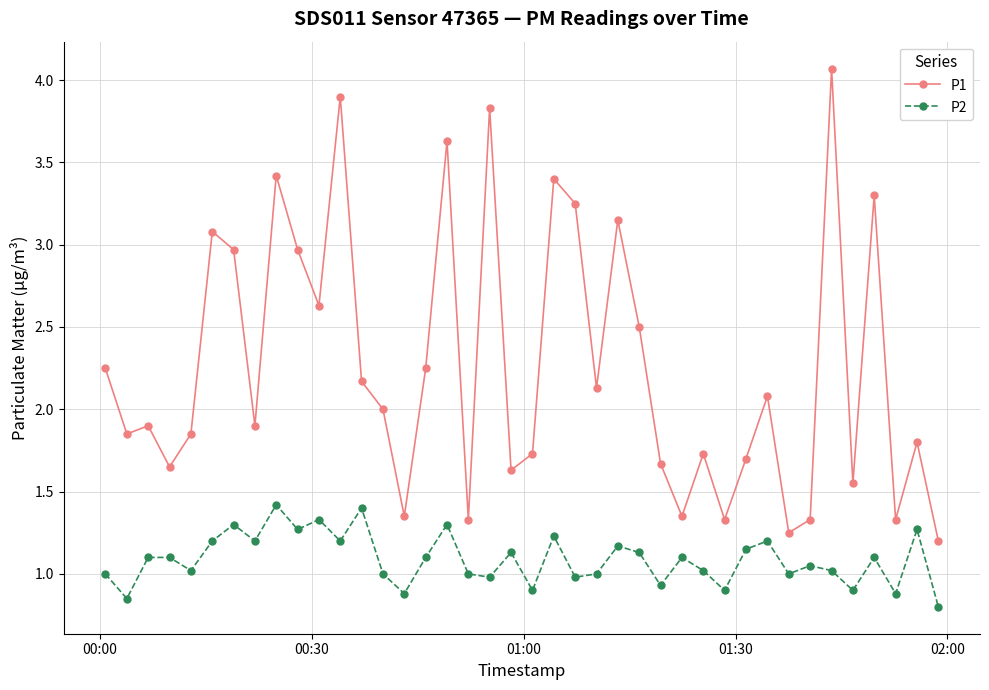

What is the difference between the maximum and second lowest values in the P1 series?

2.8